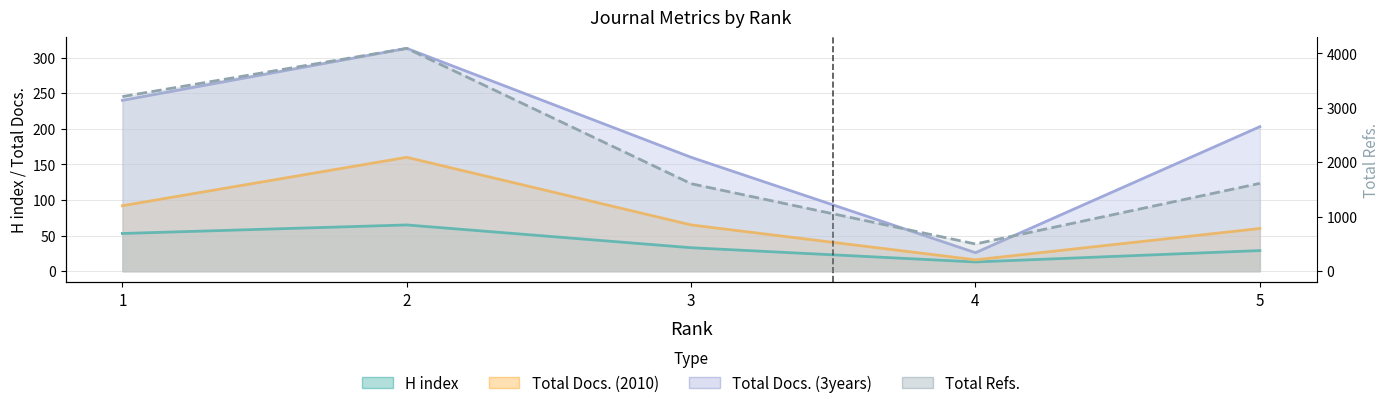

At which label does Total Docs. (3years) first exceed 203?

1